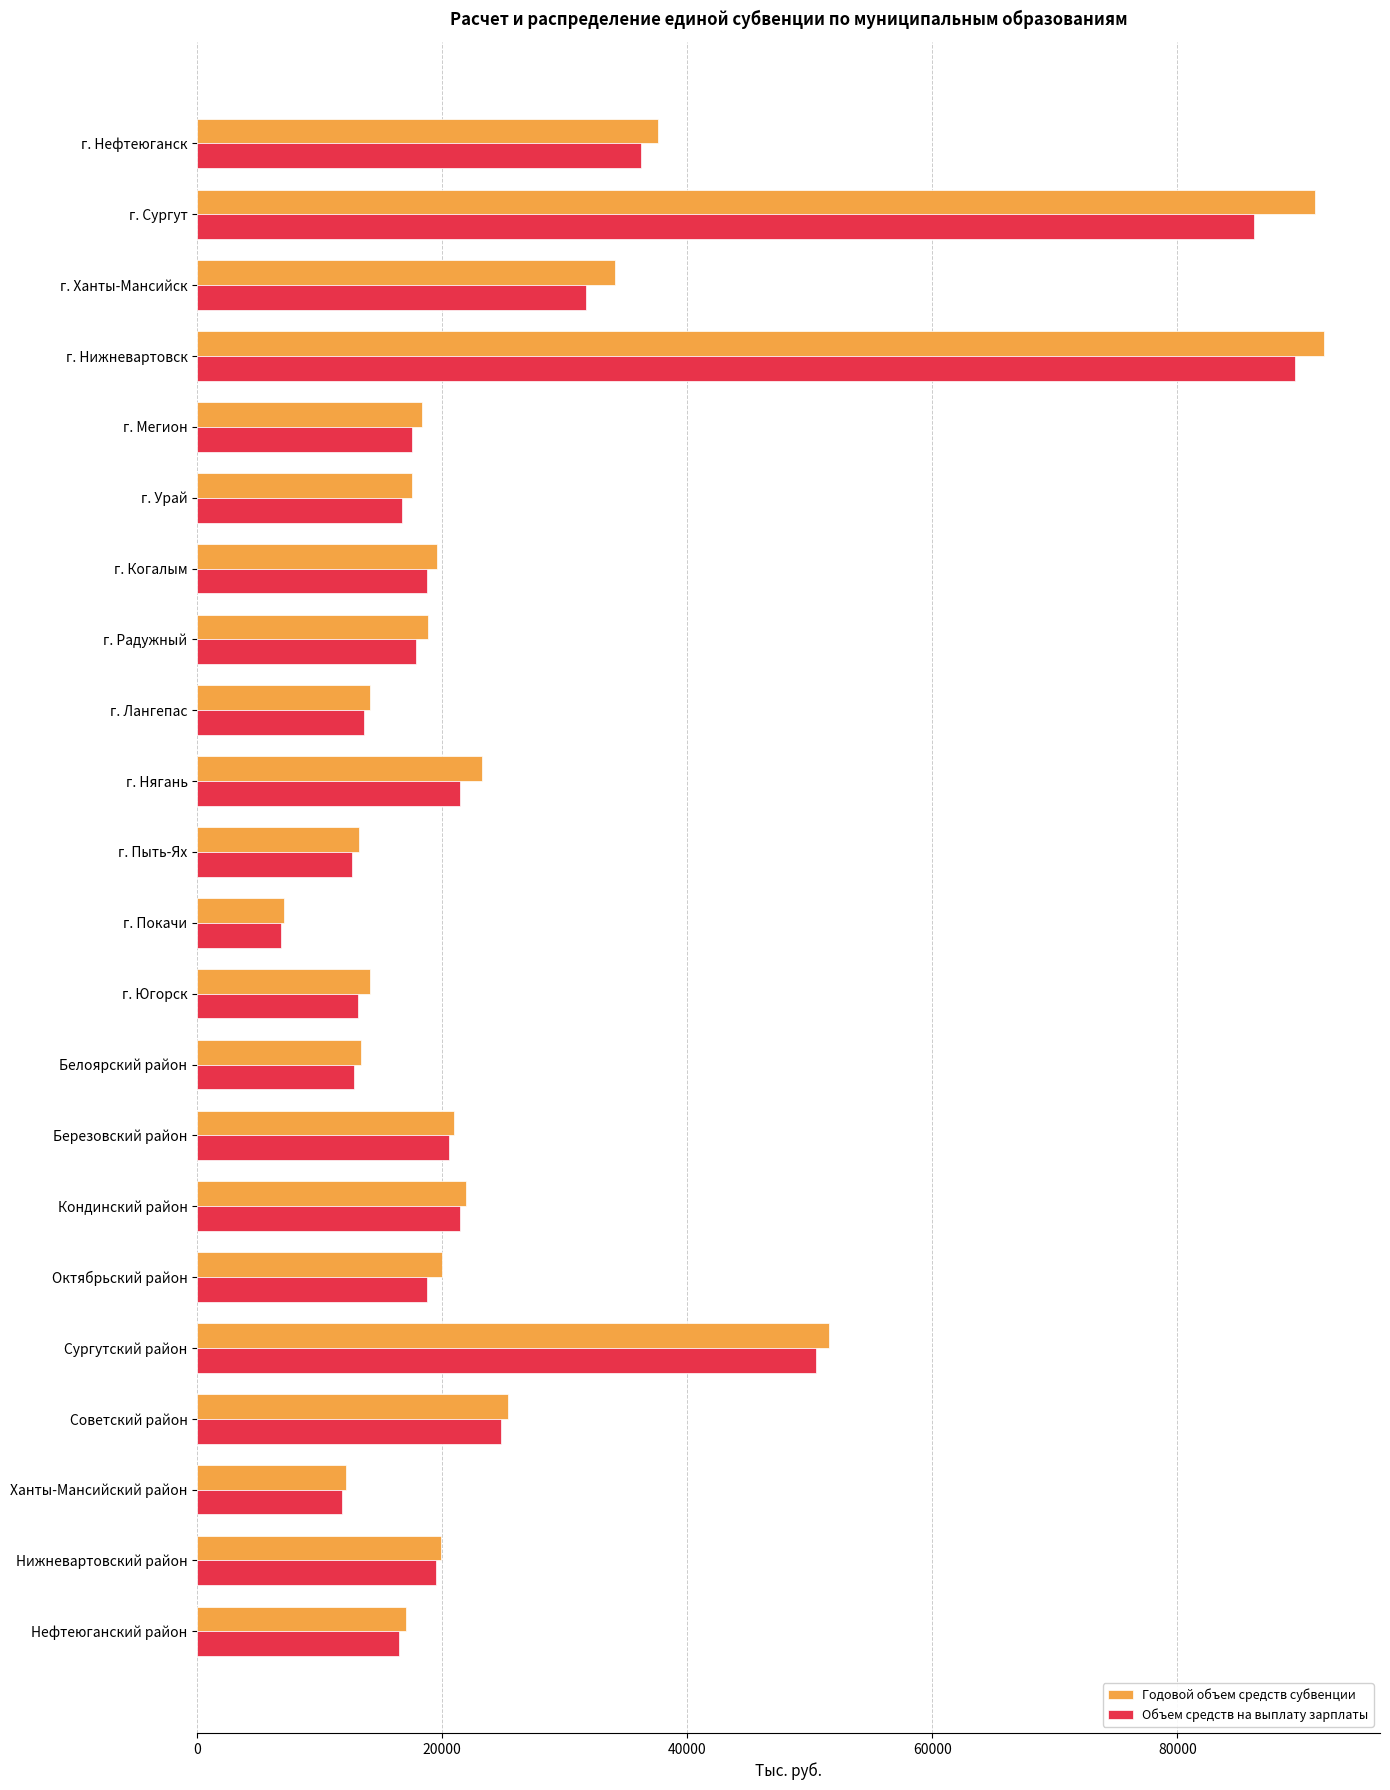

True or false: Годовой объем средств субвенции has a value of 31683.7 at г. Радужный.

False